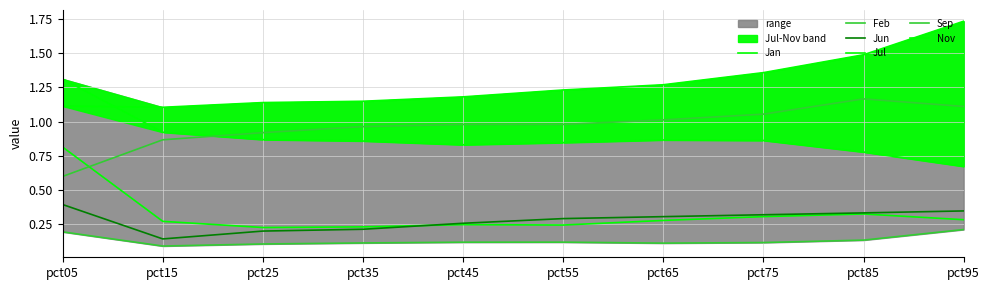

How many lines are shown in the chart?

6